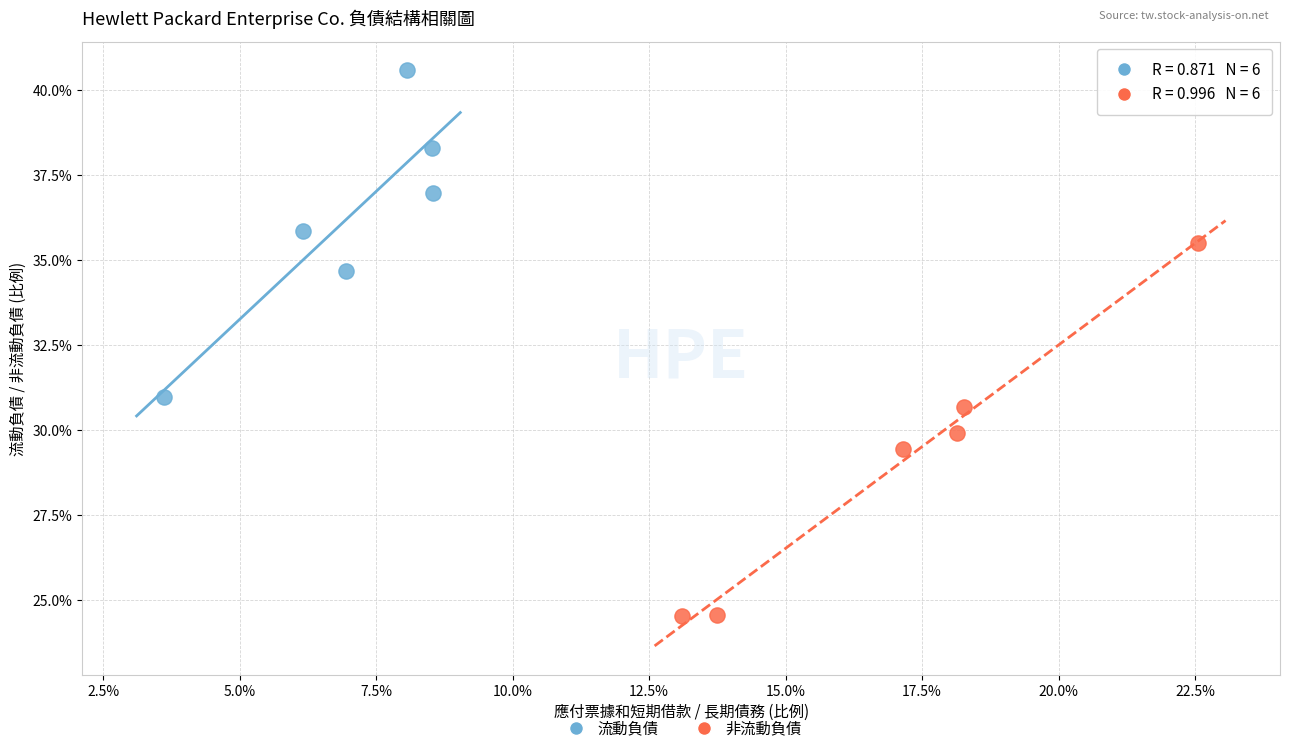

What are all the series names shown in the legend?

流動負債, 非流動負債